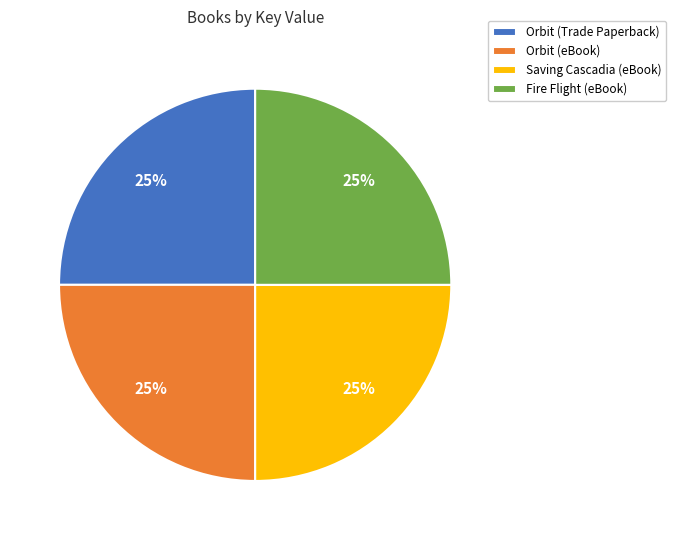

Count the number of slices in the pie.

4